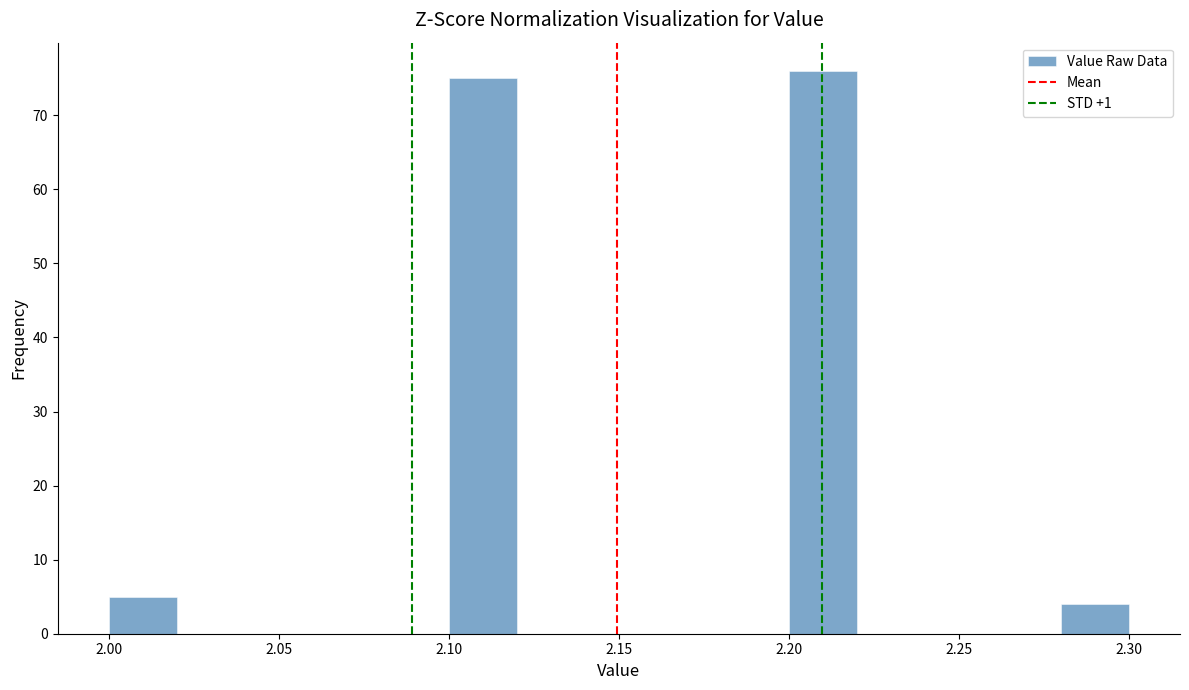

Reading left to right, transcribe this chart: for each bar, give the range it covers on the x-axis and its height. The values are not printed on the chart, so give them approximately, as read against the axis.

2.00 to 2.02: 5
2.02 to 2.04: 0
2.04 to 2.06: 0
2.06 to 2.08: 0
2.08 to 2.10: 0
2.10 to 2.12: 75
2.12 to 2.14: 0
2.14 to 2.16: 0
2.16 to 2.18: 0
2.18 to 2.20: 0
2.20 to 2.22: 76
2.22 to 2.24: 0
2.24 to 2.26: 0
2.26 to 2.28: 0
2.28 to 2.30: 4